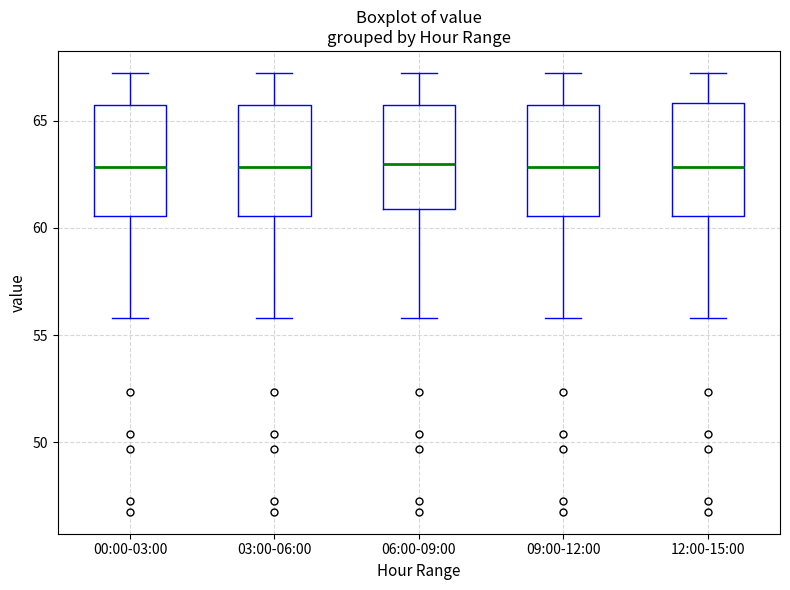

Where does the upper whisker of the box for 00:00-03:00 end on the y-axis? The values are not printed on the chart, so give them approximately, as read against the axis.

67.0